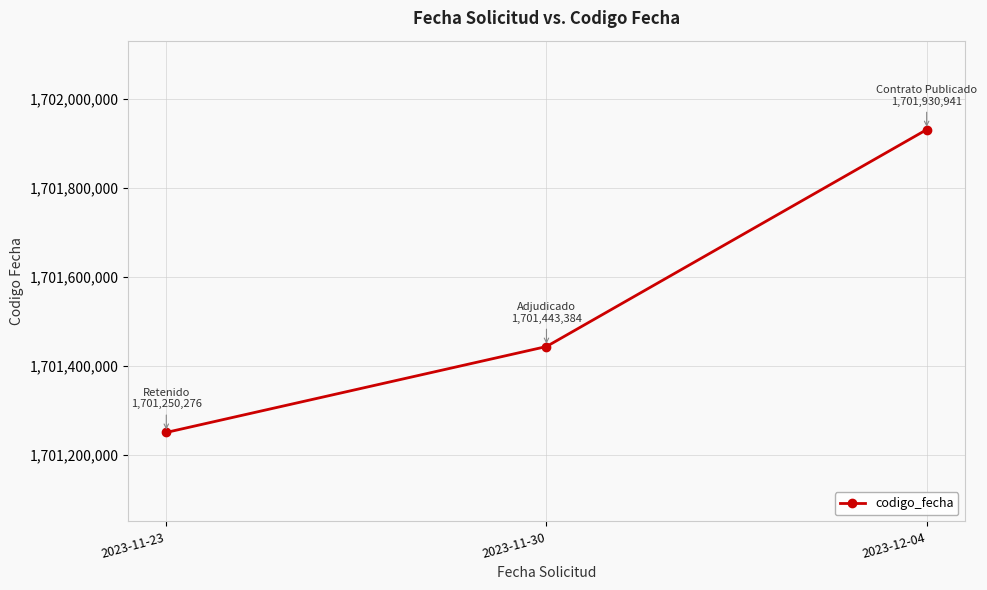

What is the change in value from 2023-11-23 to 2023-12-04?

+680665